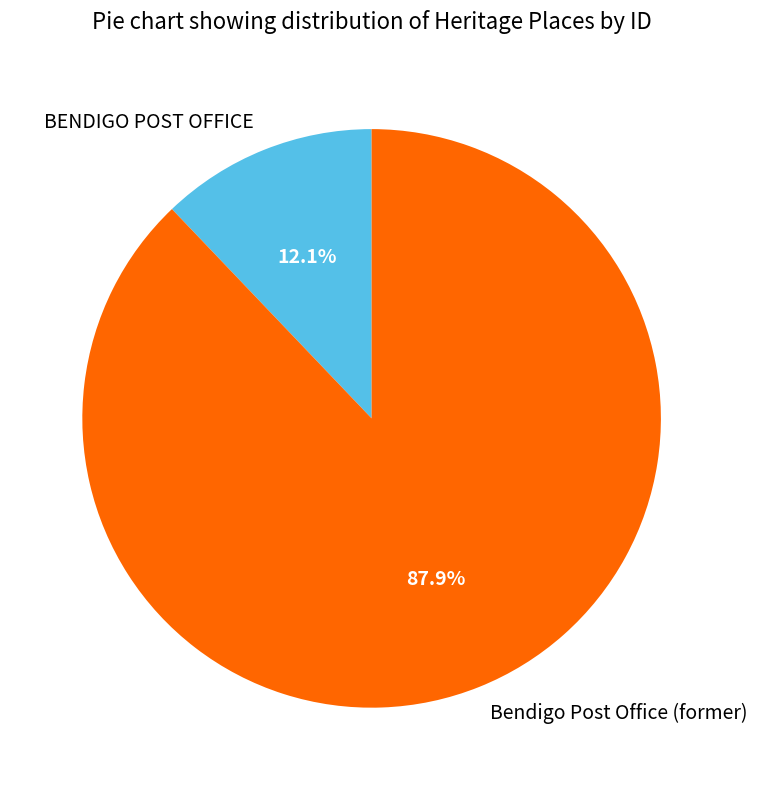

Is it true that Bendigo Post Office (former) is 88% of the pie?

True